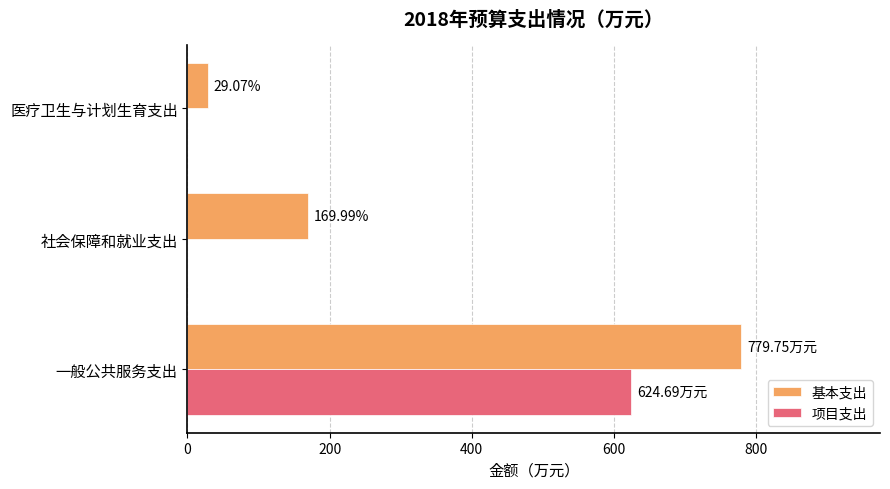

At which label is 基本支出 closest to 404?

社会保障和就业支出